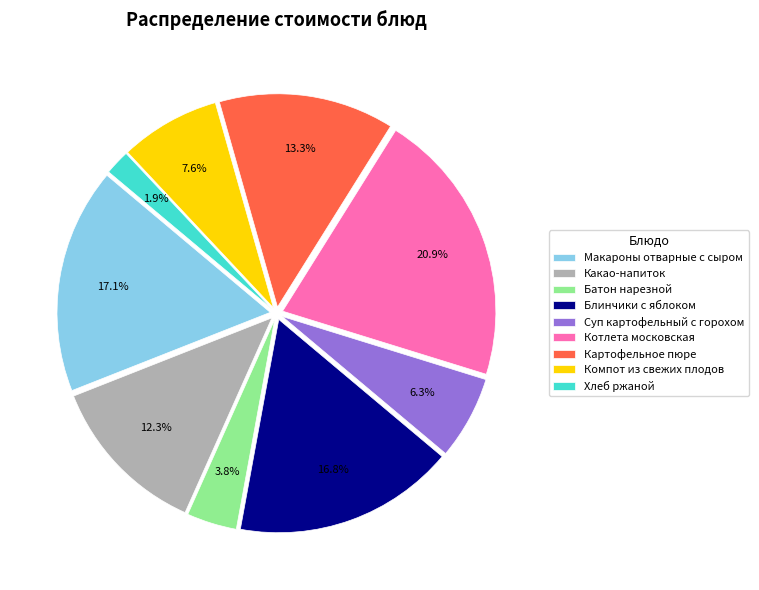

To the nearest percent, what percentage of the pie is Котлета московская?

21%